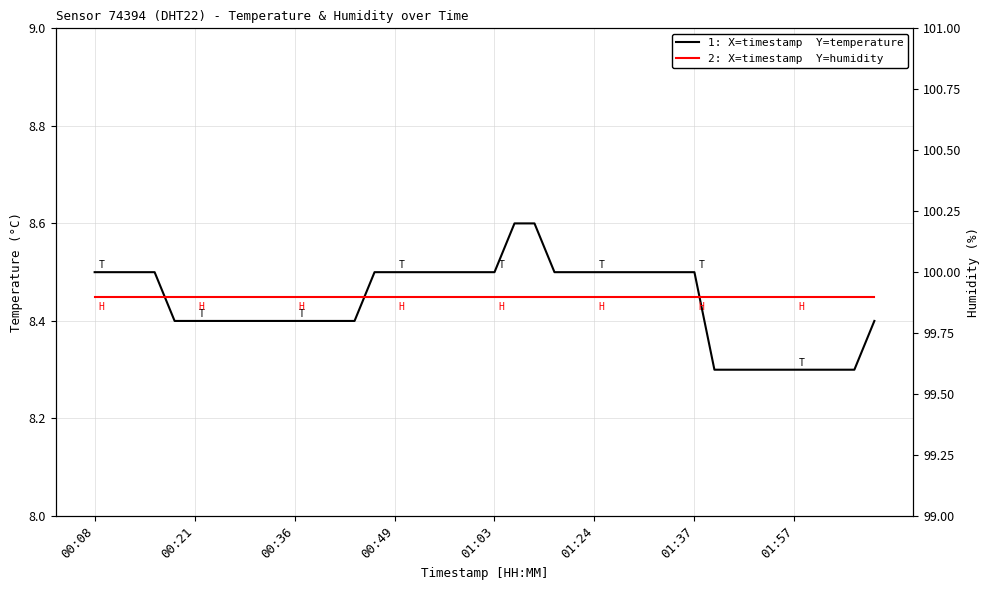

True or false: temperature and humidity intersect in this chart.

False